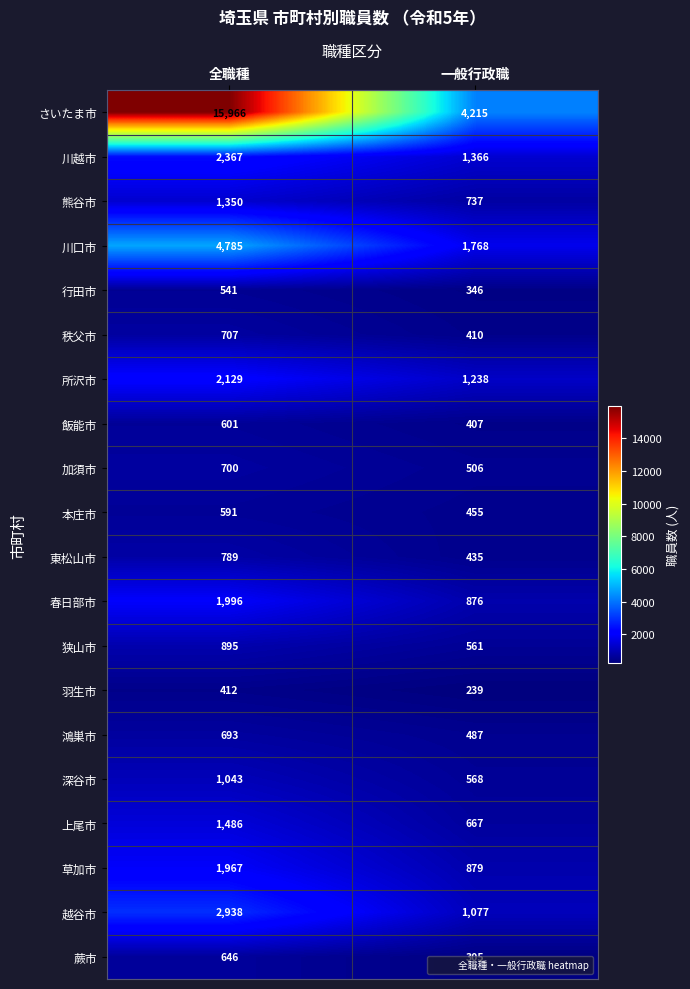

How many data points does each series have?

2